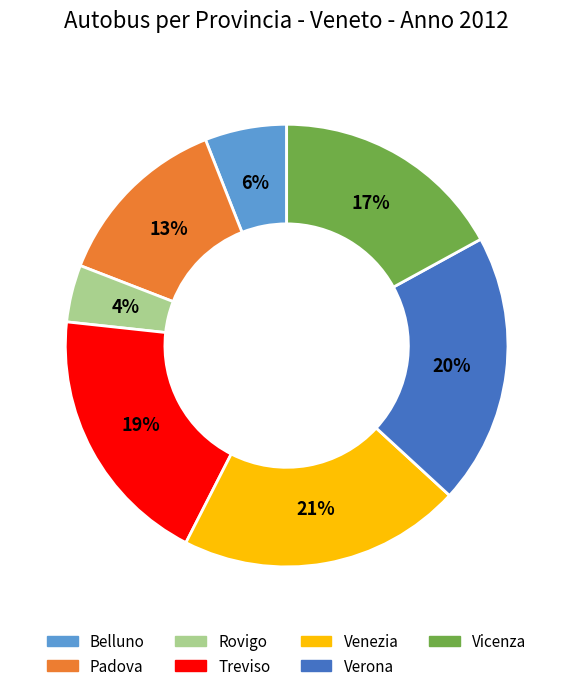

Rank the categories by value from highest to lowest.

Venezia, Verona, Treviso, Vicenza, Padova, Belluno, Rovigo